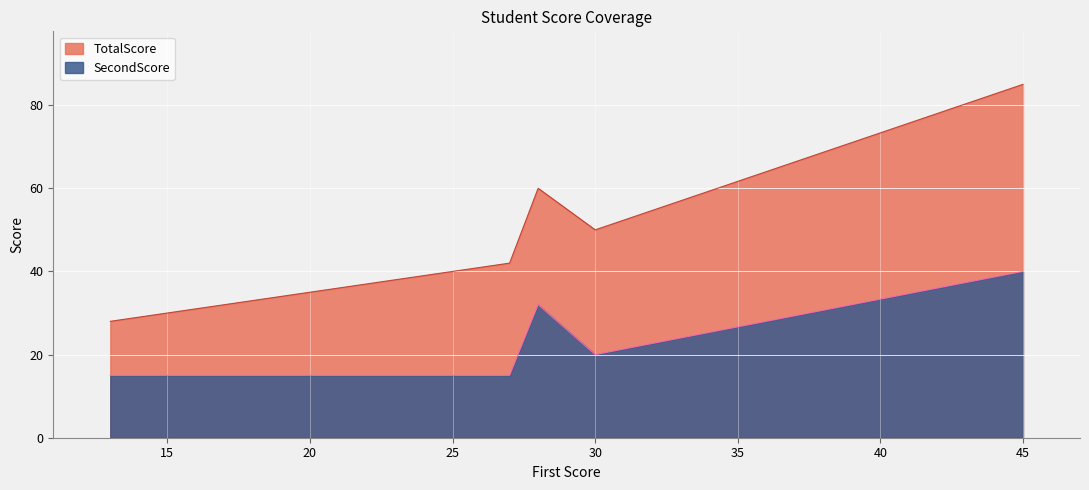

At which category is the sum across all series the highest?

45